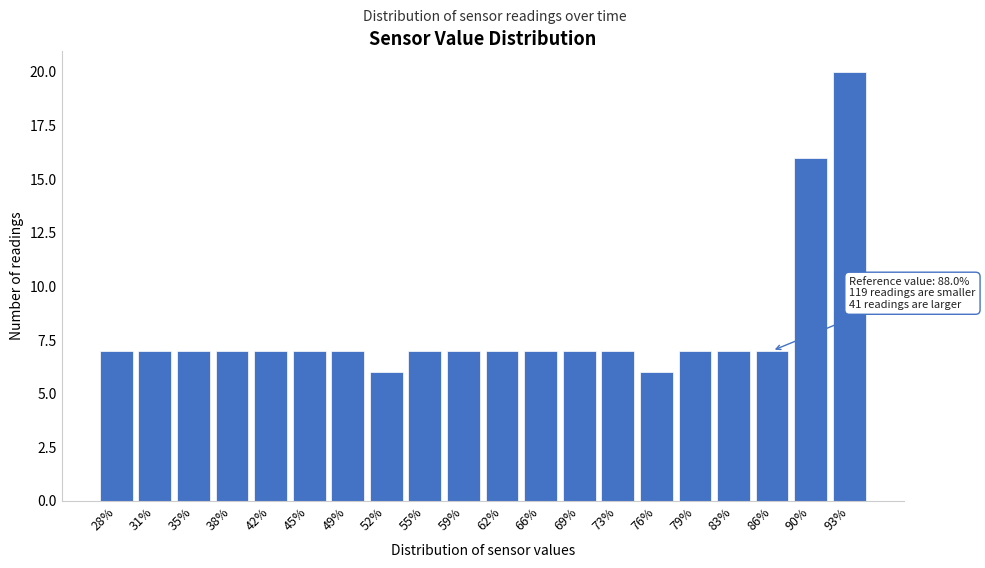

Reading right to left, extract all data points from this chart.

20	16	7	7	7	6	7	7	7	7	7	7	6	7	7	7	7	7	7	7